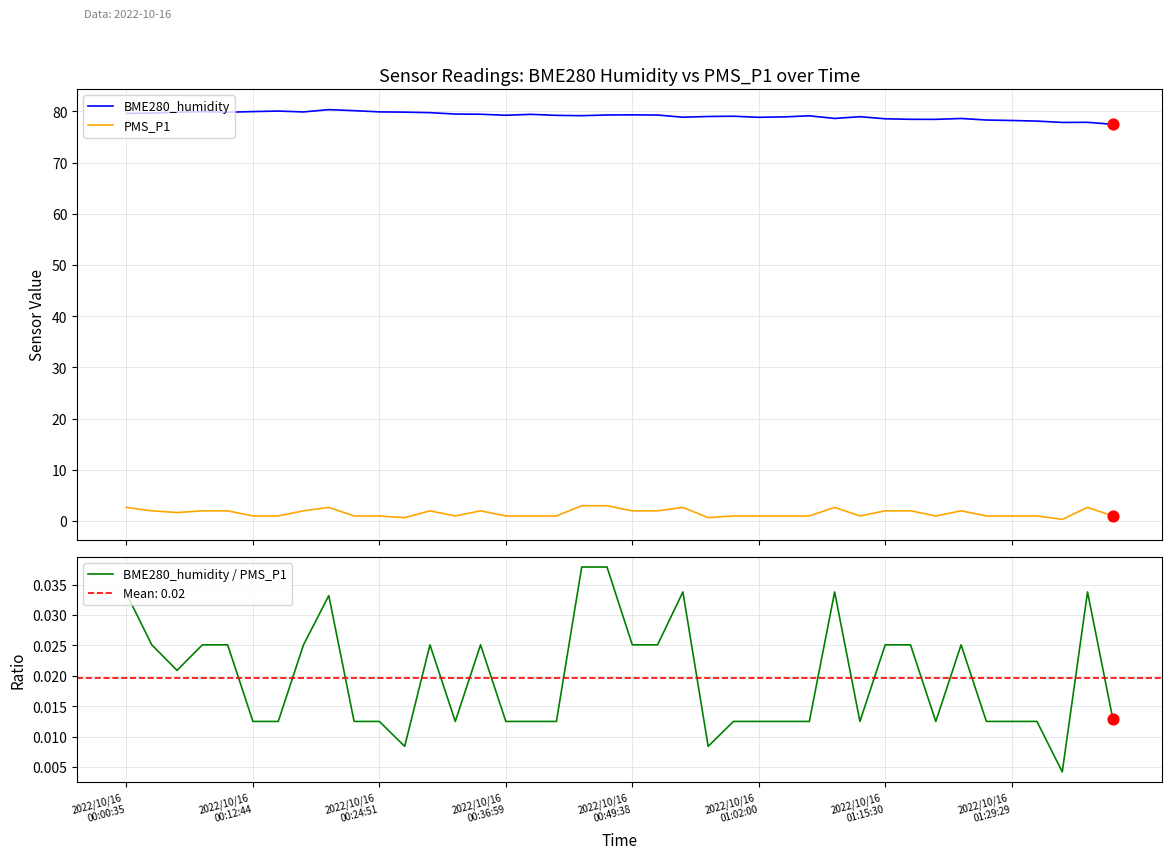

At how many categories does at least one series exceed 66?

40